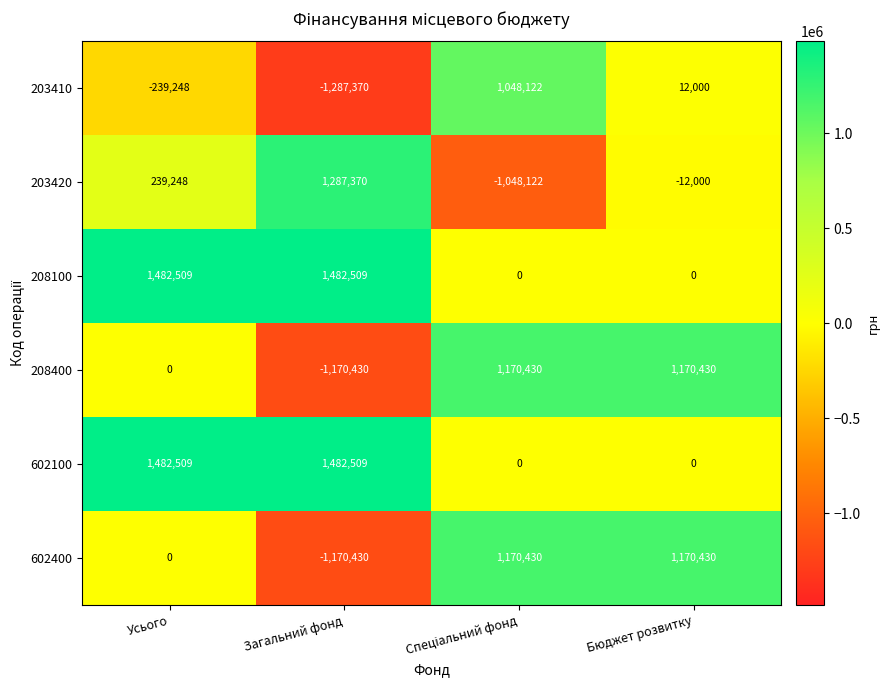

What is the sum of the 602400 values at Загальний фонд and Усього?

-1170430